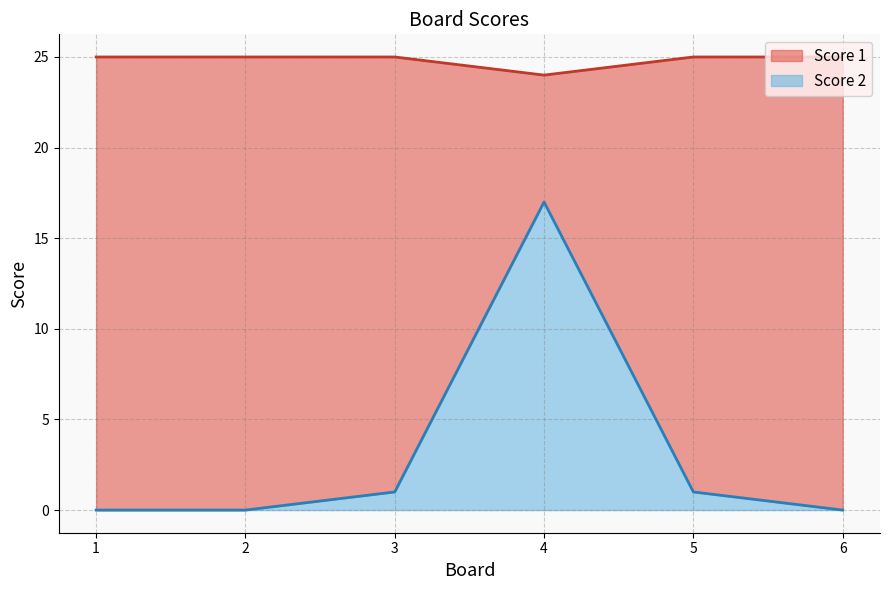

The Score 1 series shows 24 at 4. True or false?

True